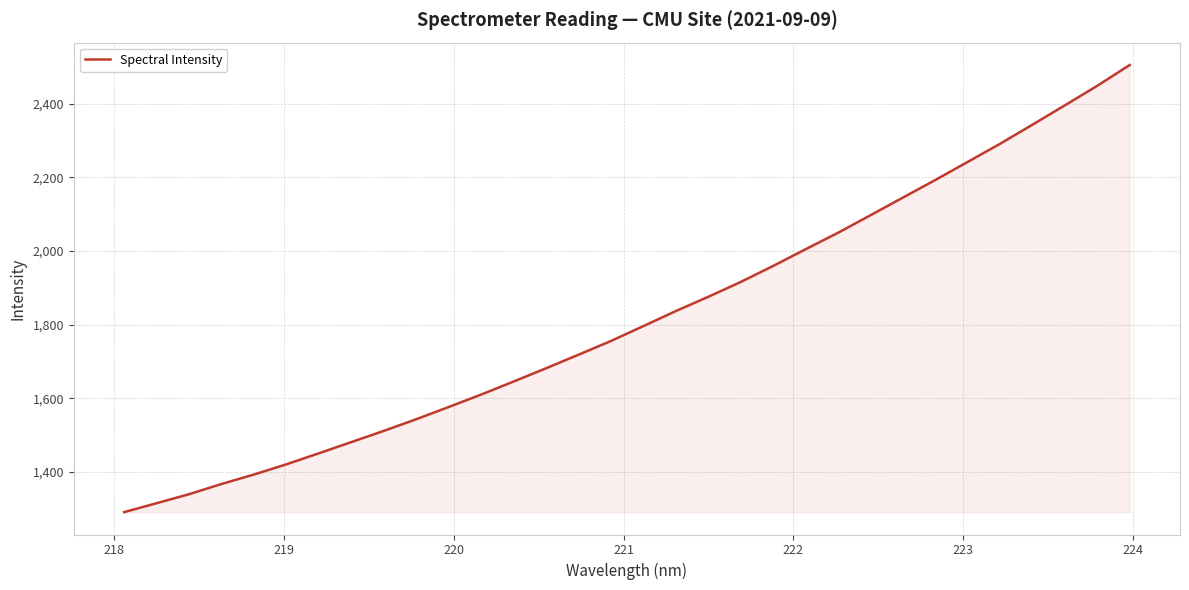

What is the difference between the maximum and minimum values?

1214.8